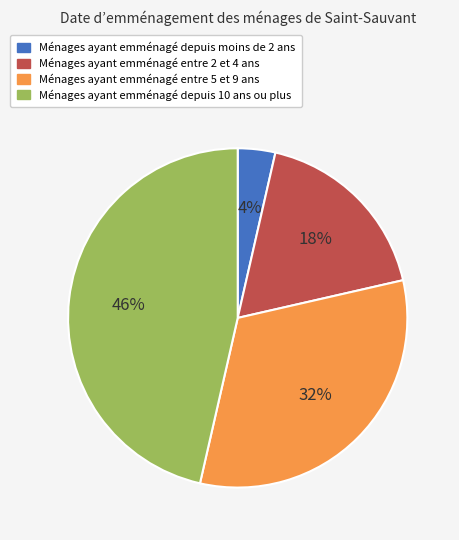

How many segments does this pie chart have?

4